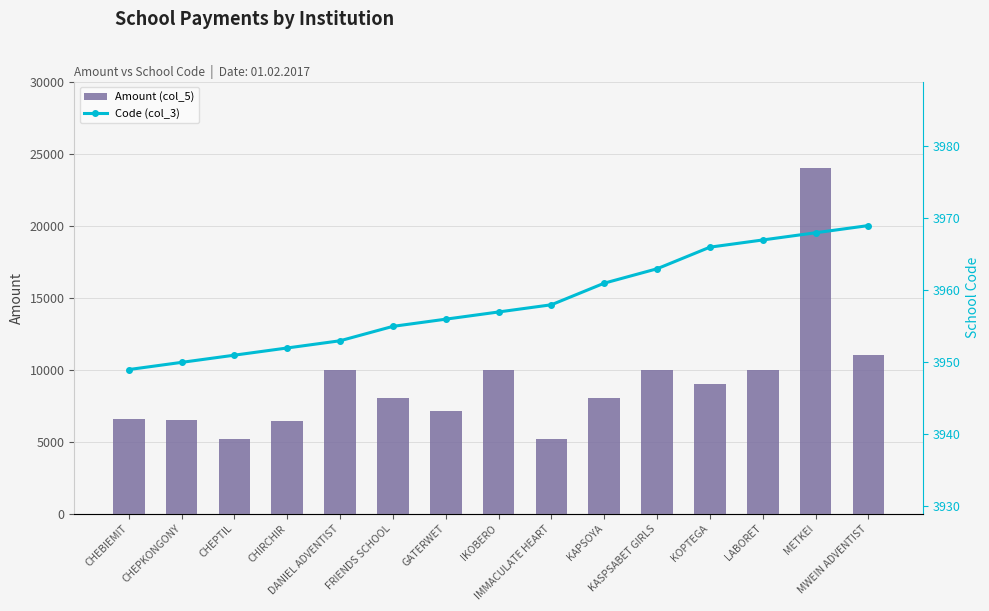

What is the label of the 1st bar from the left?

CHEBIEMIT